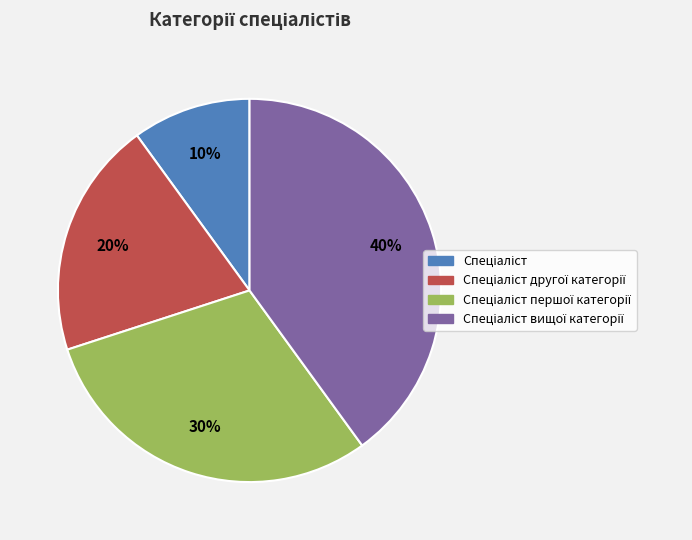

How many segments does this pie chart have?

4